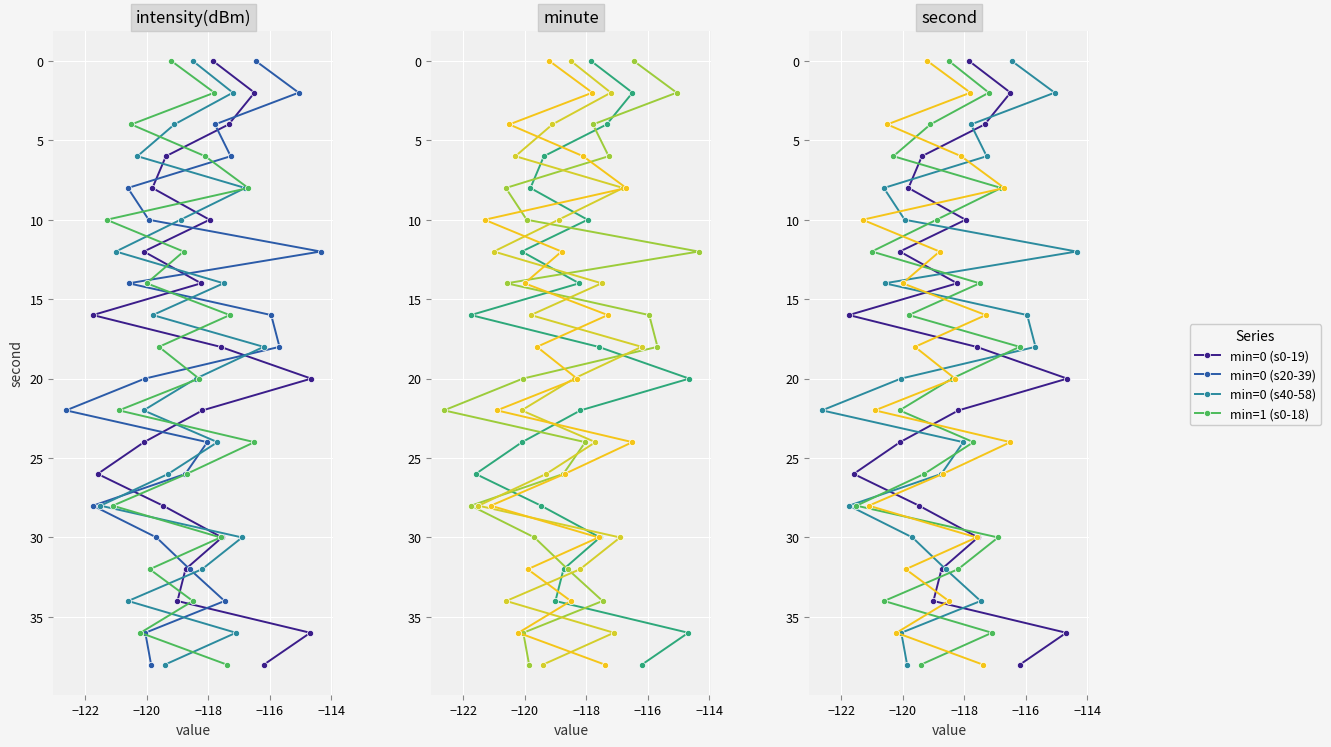

How many values in the min=1 (s0-18) series are below 20?

10